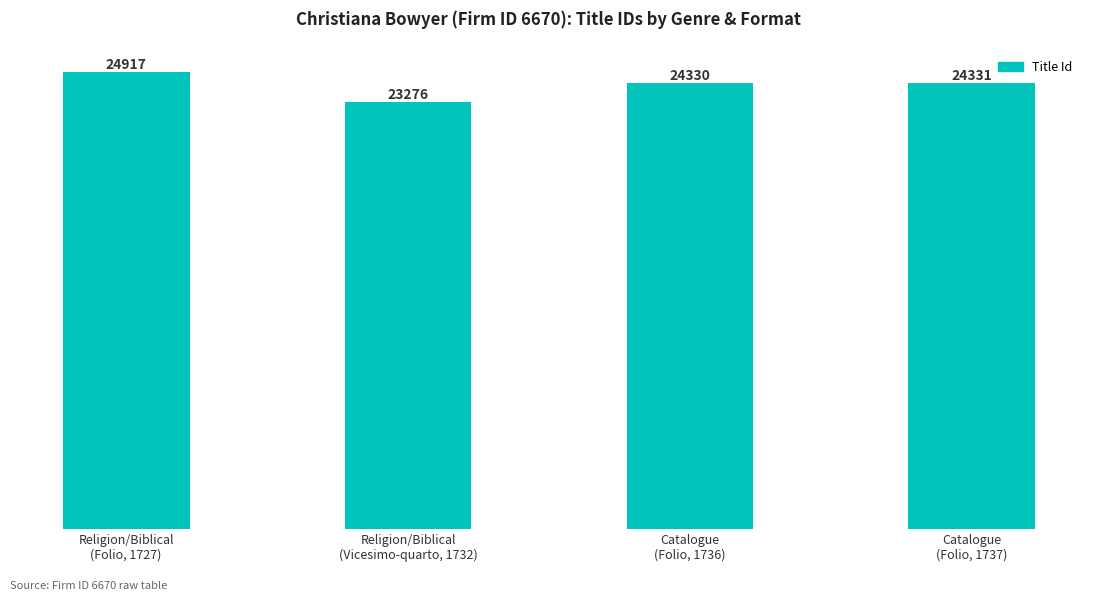

The chart shows a value of 24330 at Catalogue
(Folio, 1736). True or false?

True